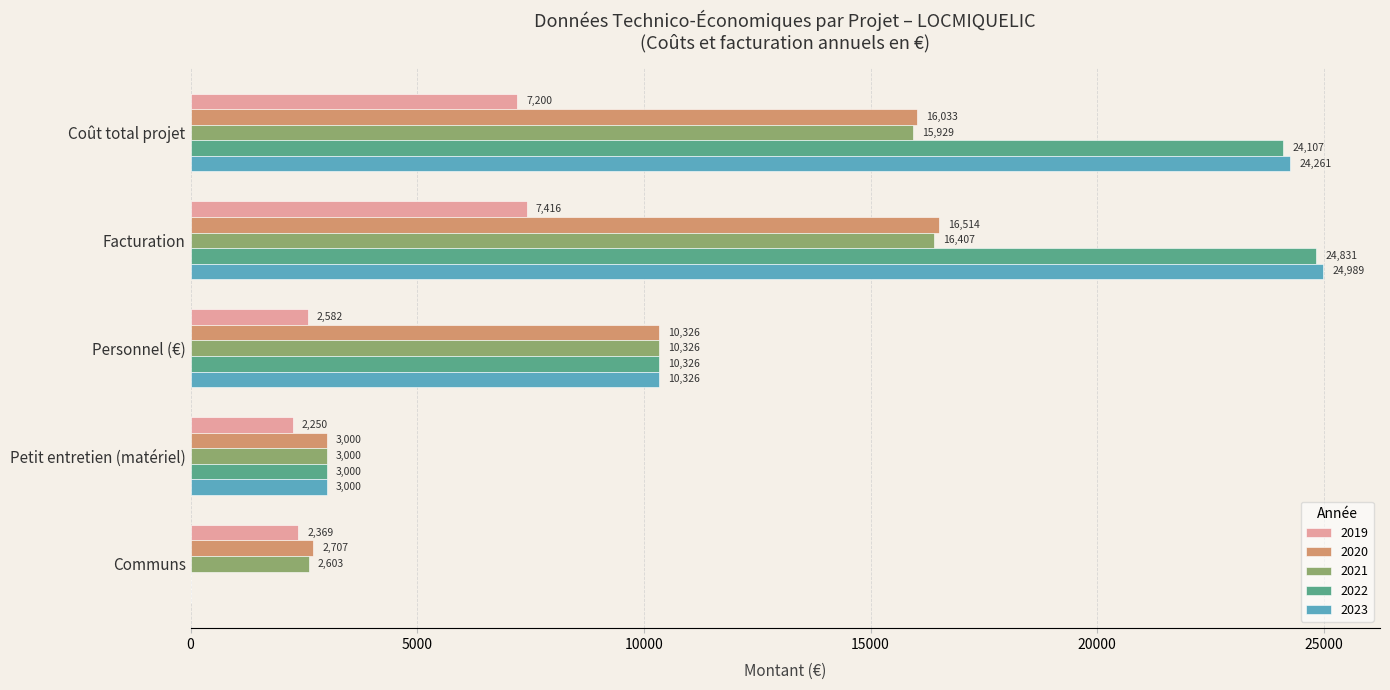

Read the 2021 value at Personnel (€).

10326.2